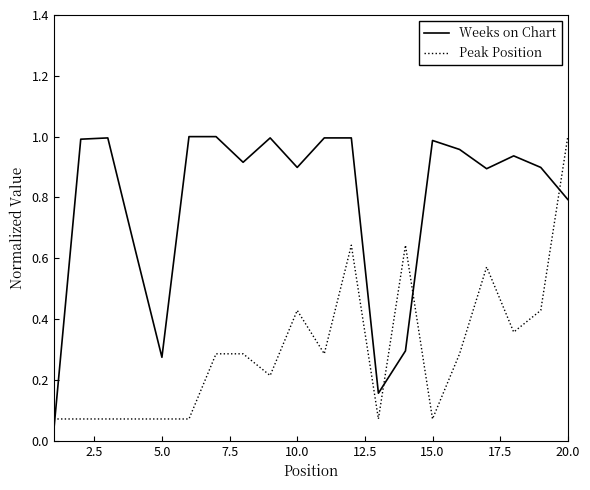

List the series in order of their overall mean, lowest first.

Peak Position, Weeks on Chart